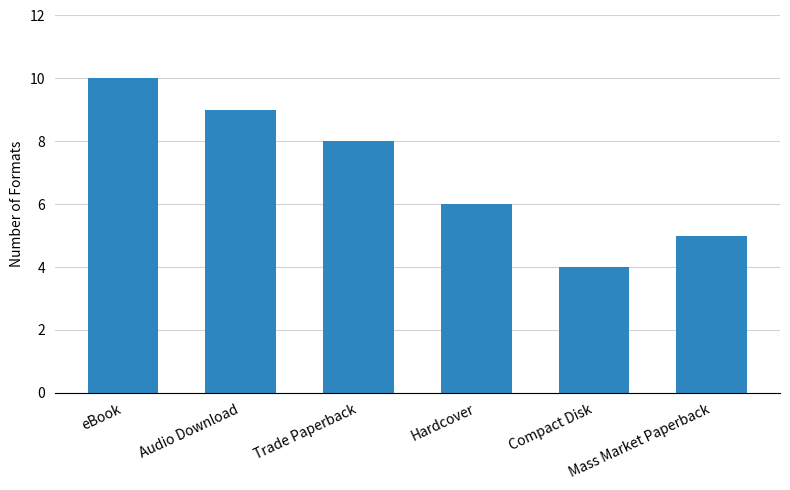

Where does the data first go above 8?

eBook